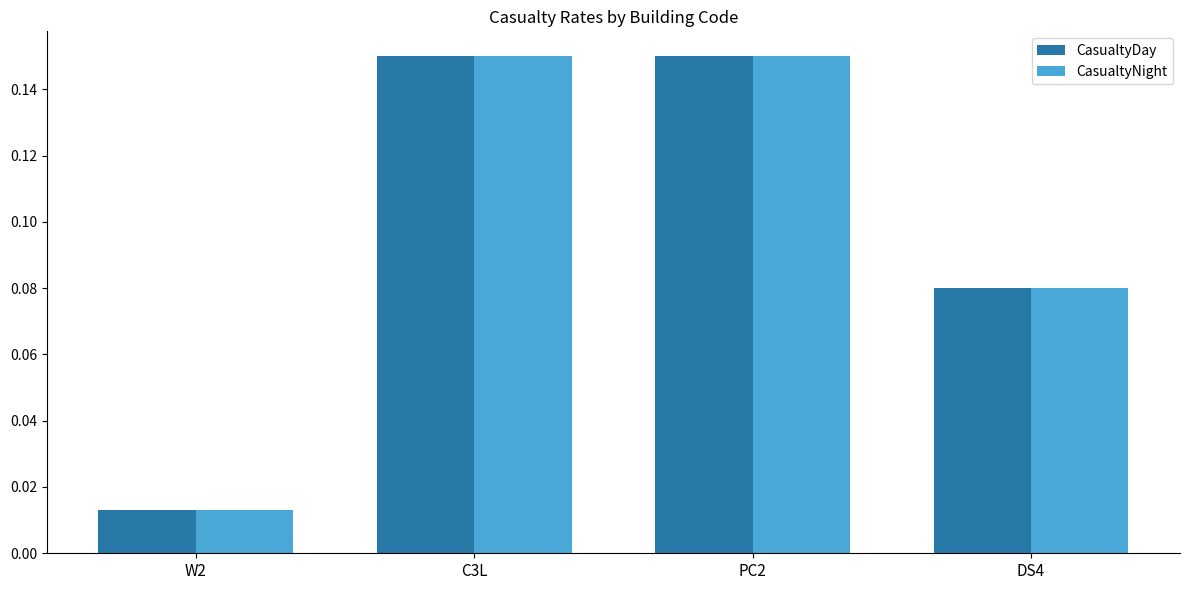

True or false: CasualtyNight has a value of 0.2 at PC2.

False